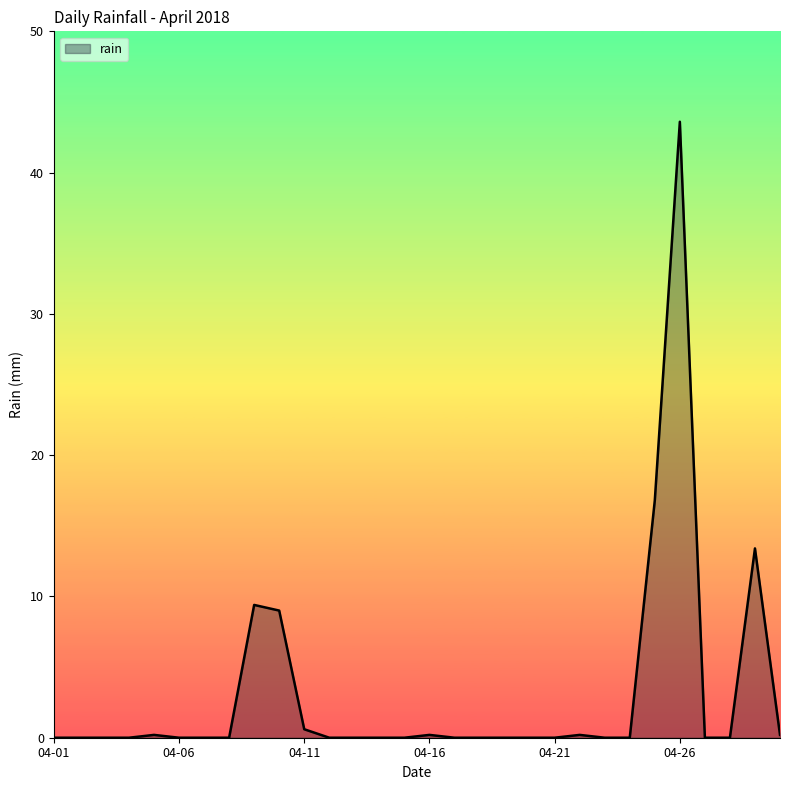

What is the difference between the maximum and minimum values?

43.6